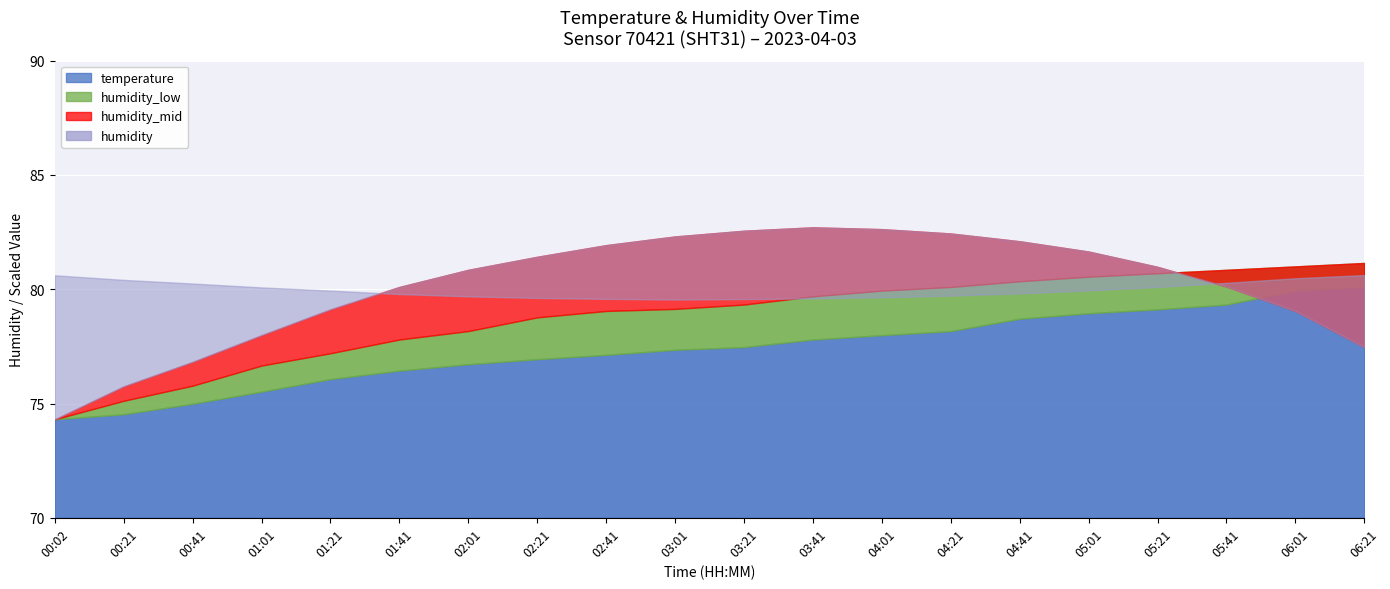

What is the label of the 7th point from the left?

02:01